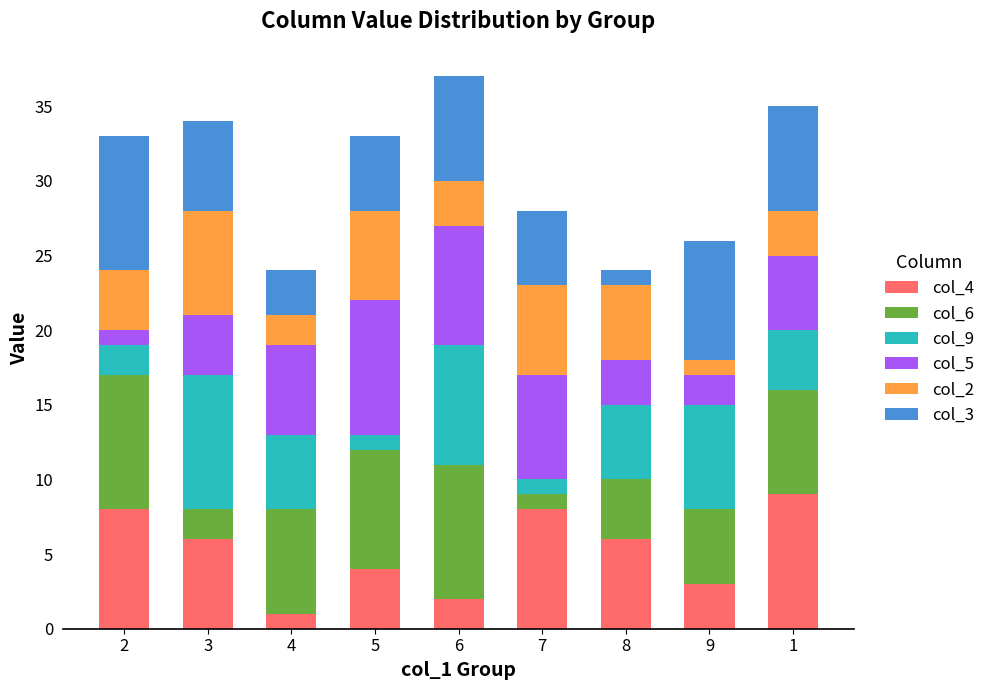

The col_4 series shows 6 at 8. True or false?

True